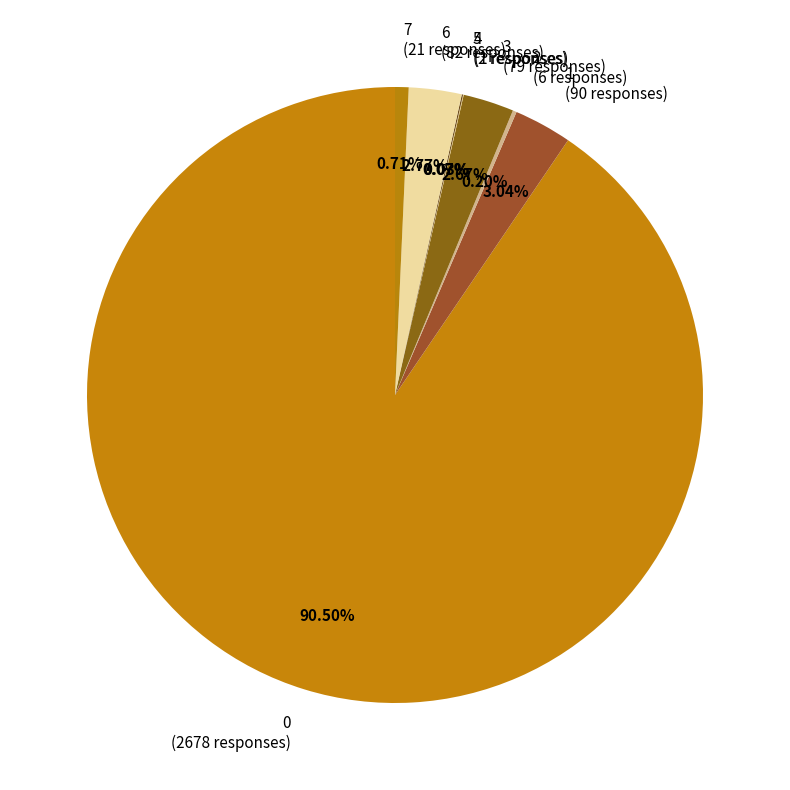

Is it true that 3 is 17% of the pie?

False